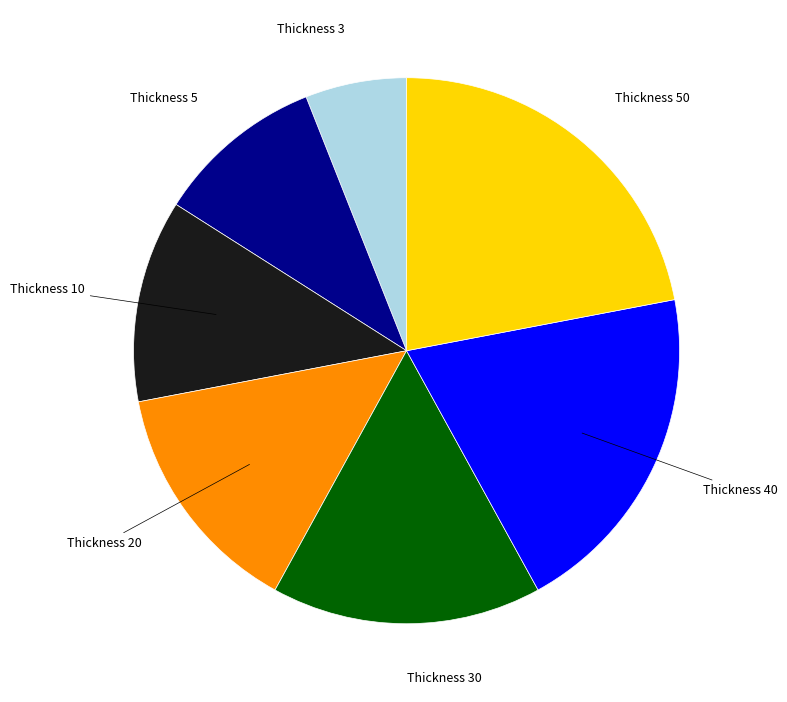

Does any single category account for the majority?

No